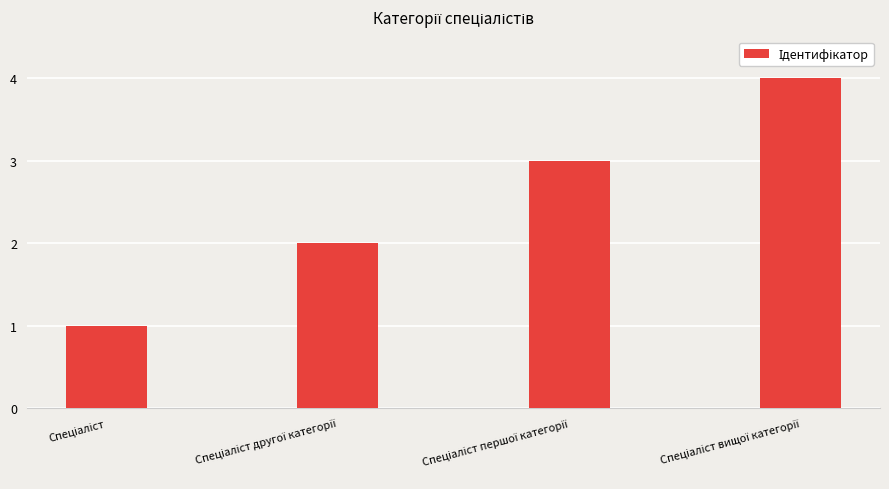

What is the value of the 4th bar from the left?

4